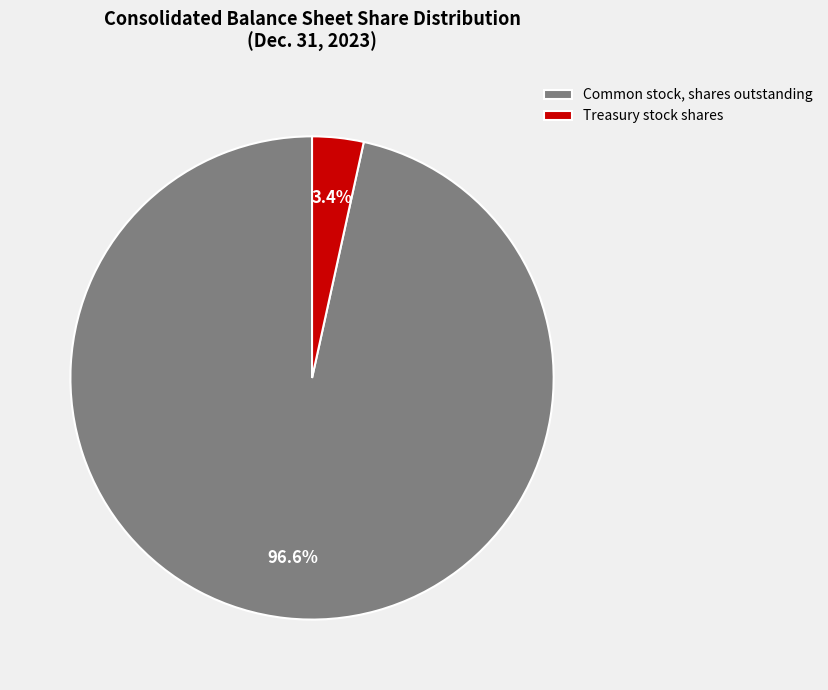

To the nearest percent, what is the difference between the largest and smallest slice percentages?

93%